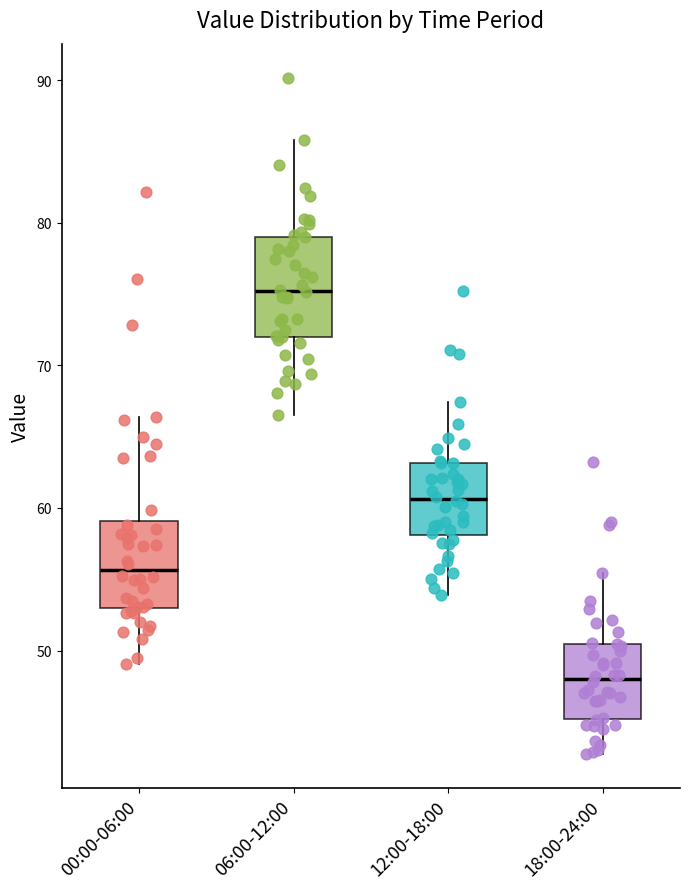

Which box has the lowest median line?

18:00-24:00